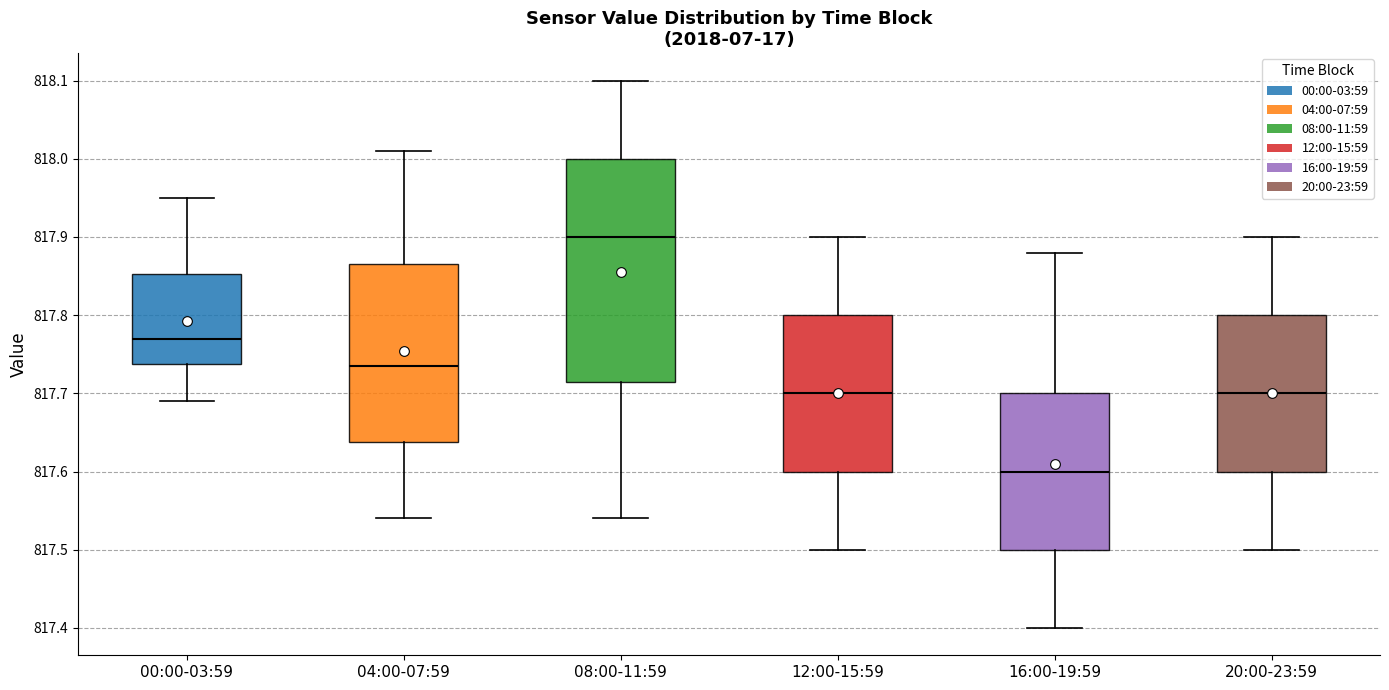

Which box is the tallest, from its lower edge to its upper edge?

08:00-11:59